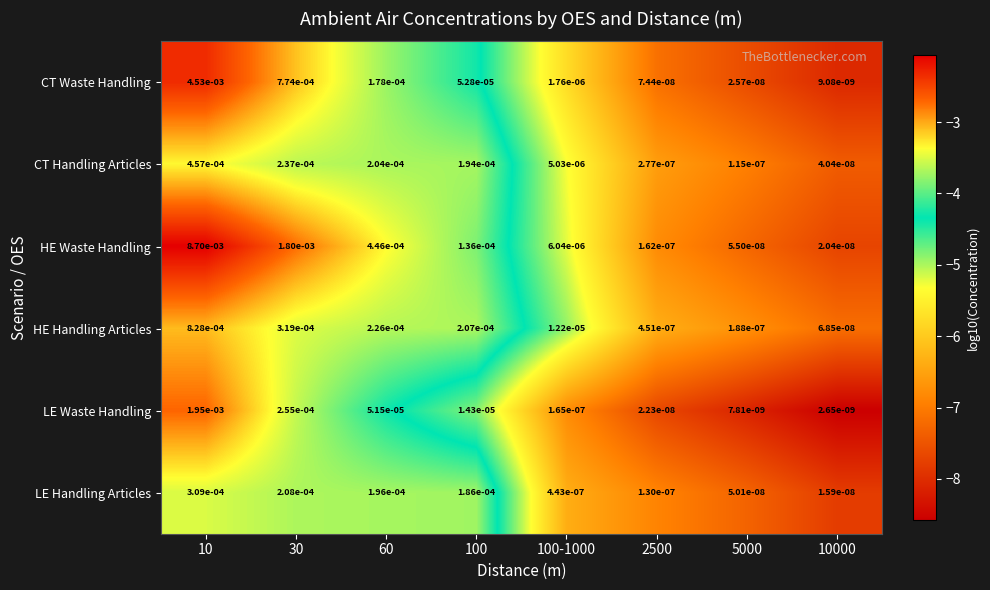

Rank the series by their maximum value, from lowest to highest.

LE Handling Articles, CT Handling Articles, HE Handling Articles, LE Waste Handling, CT Waste Handling, HE Waste Handling